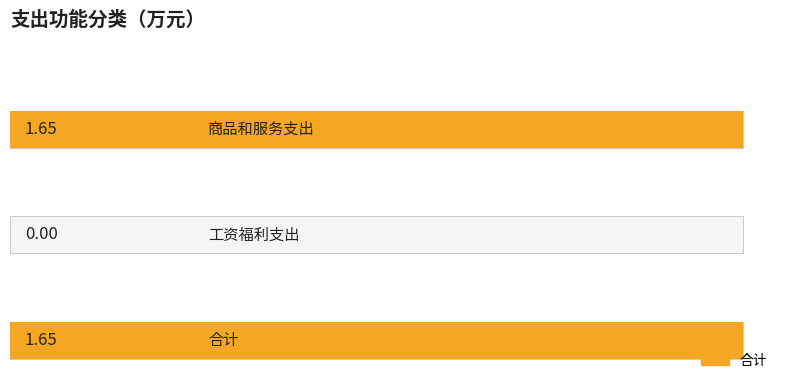

What is the sum of all values?

3.3